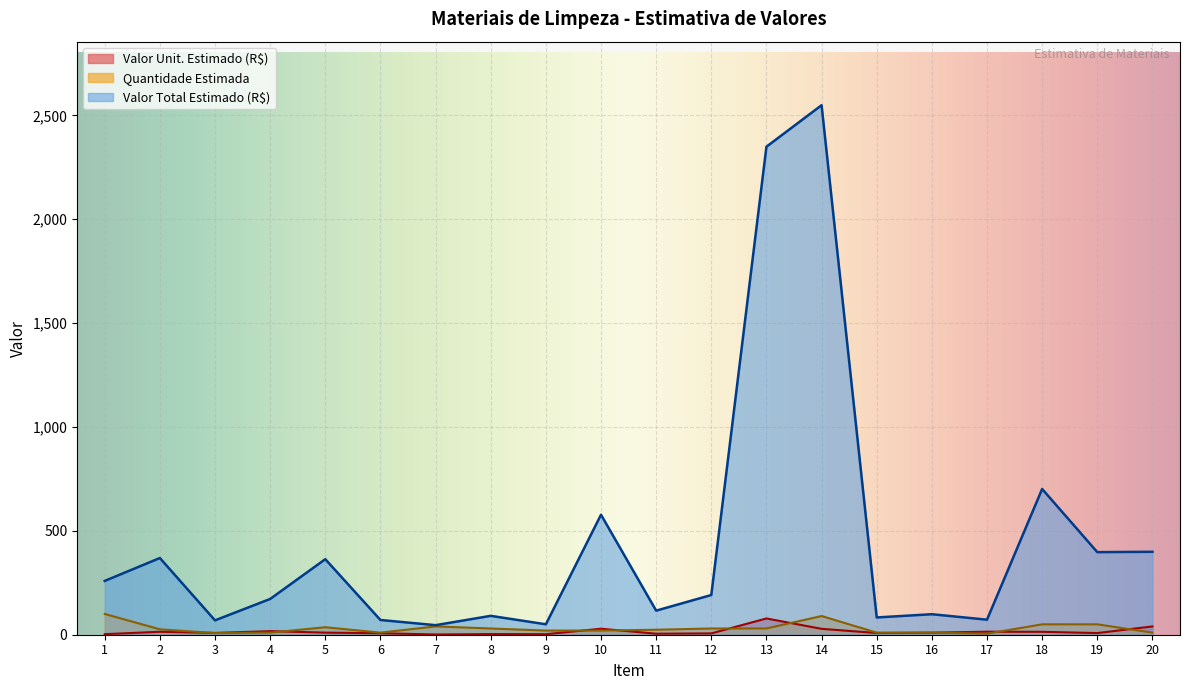

The Quantidade Estimada series shows 51.0 at 8. True or false?

False